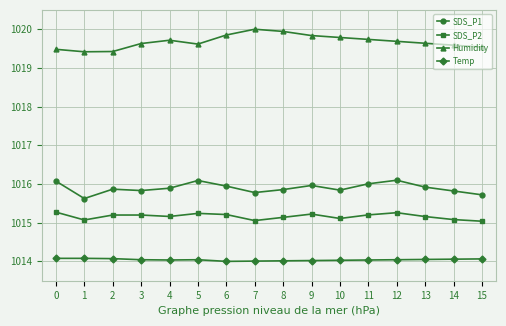

What is the sum of the Humidity values at 5 and 15?

2039.2